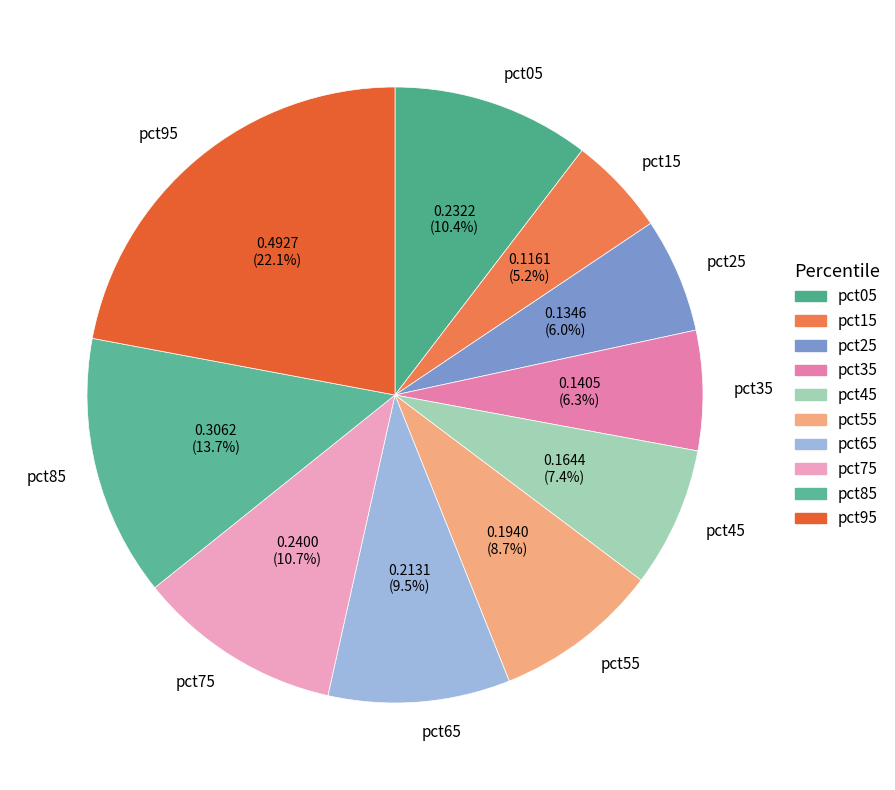

How much of the chart is everything except pct55?

91.3%